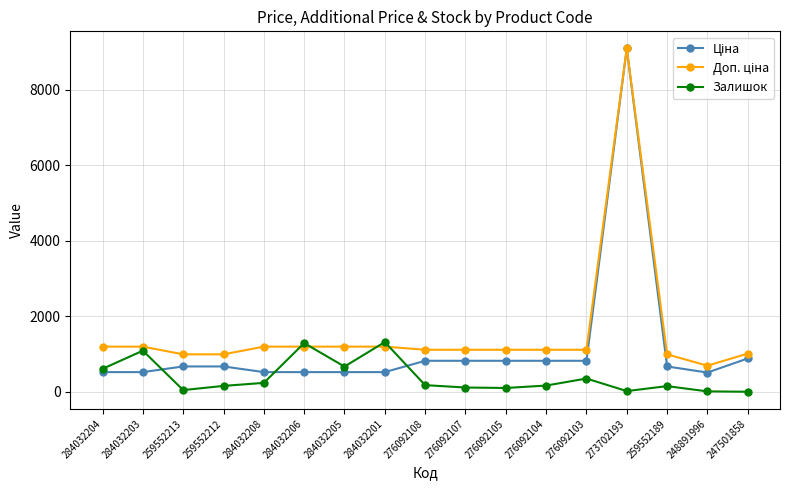

What position from the right is 276092104?

6